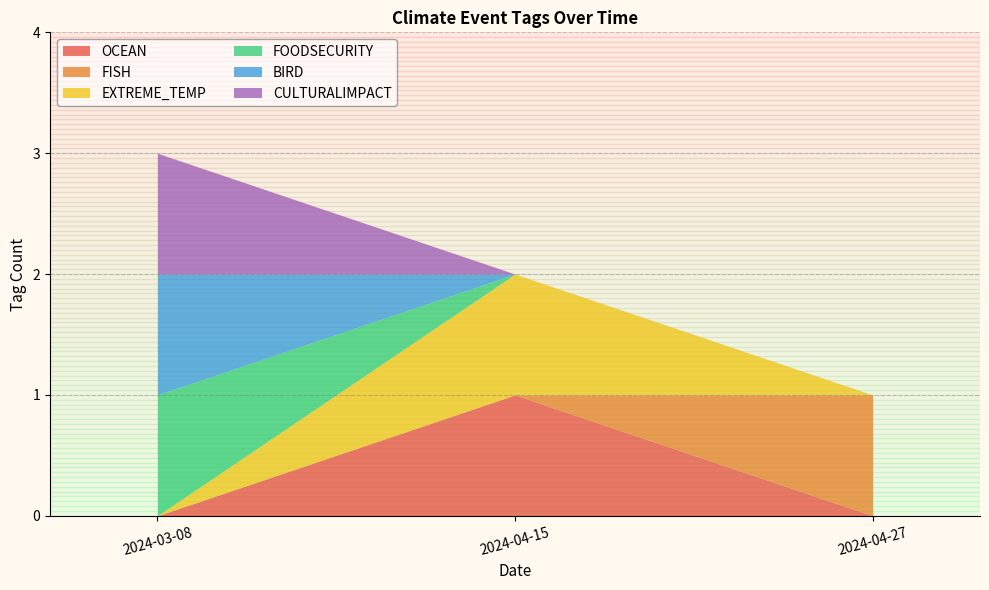

Is it true that OCEAN equals 0 at 2024-04-15?

False